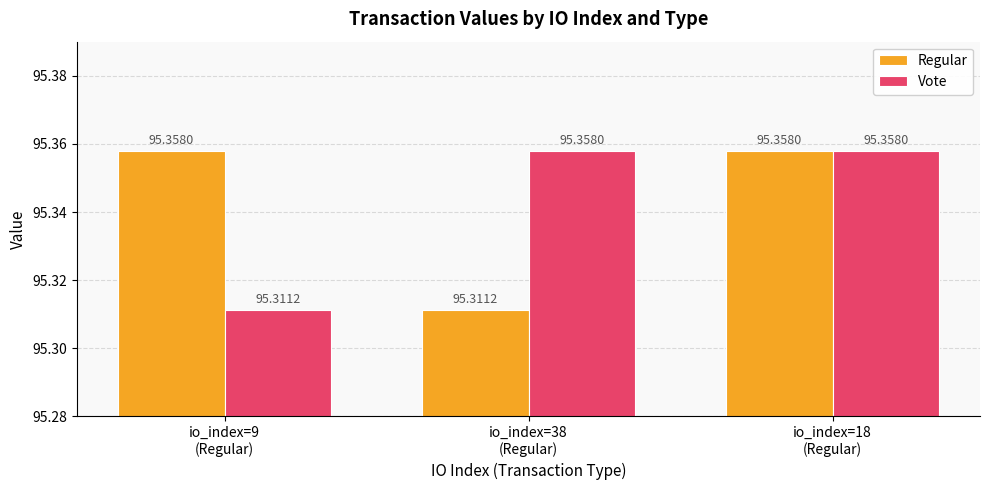

Which series changed the most between io_index=9
(Regular) and io_index=18
(Regular)?

Vote